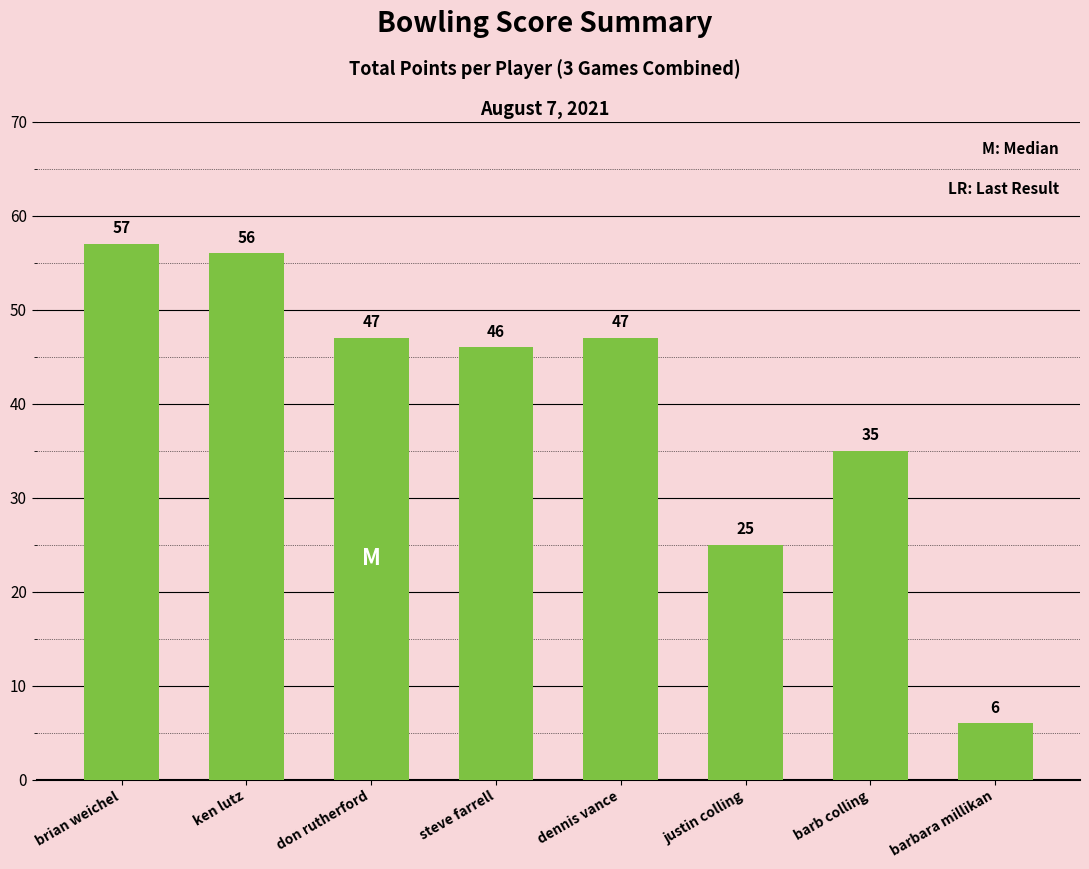

At which label does the data first exceed 47?

brian weichel